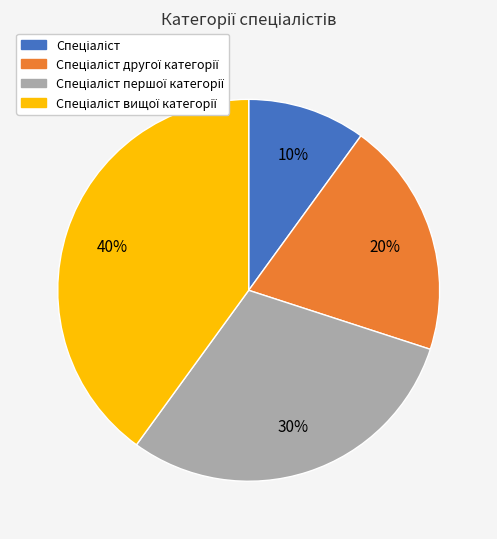

Is there a majority slice in this chart?

No